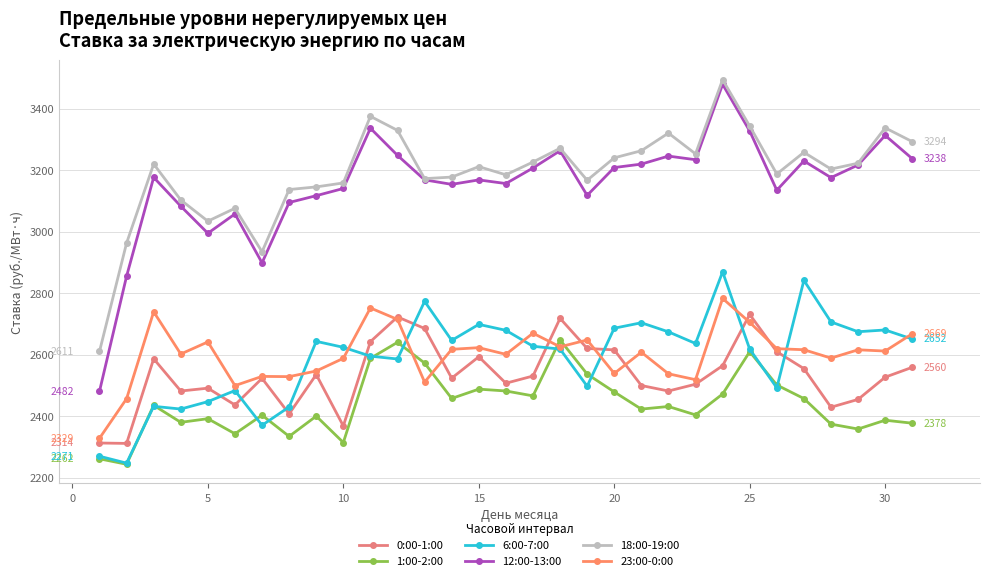

How many data points does each series have?

31